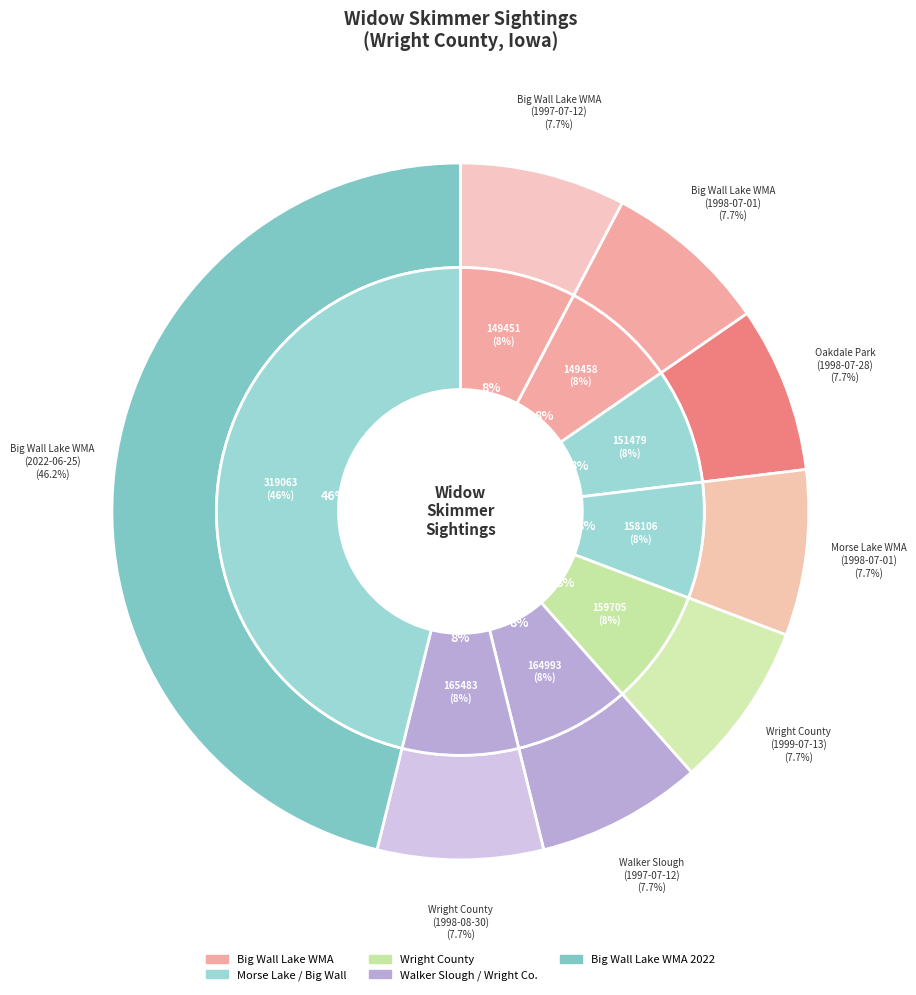

Does 151479 account for over 50% of the chart?

No